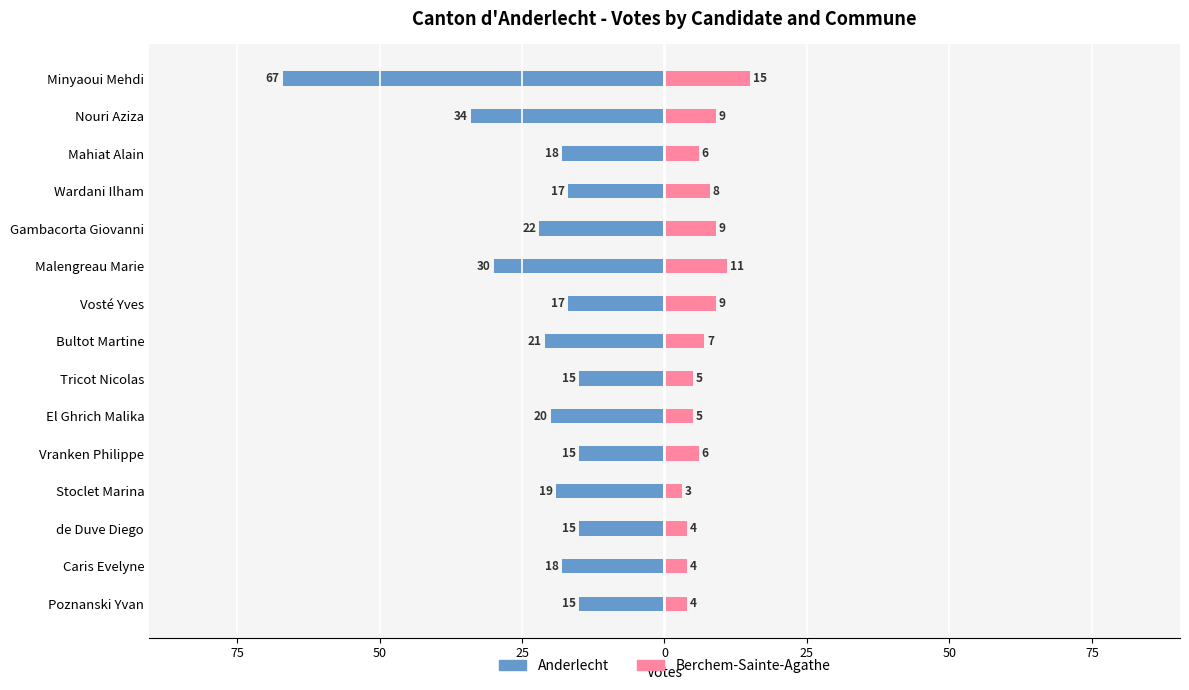

What are all the series names shown in the legend?

Anderlecht, Berchem-Sainte-Agathe